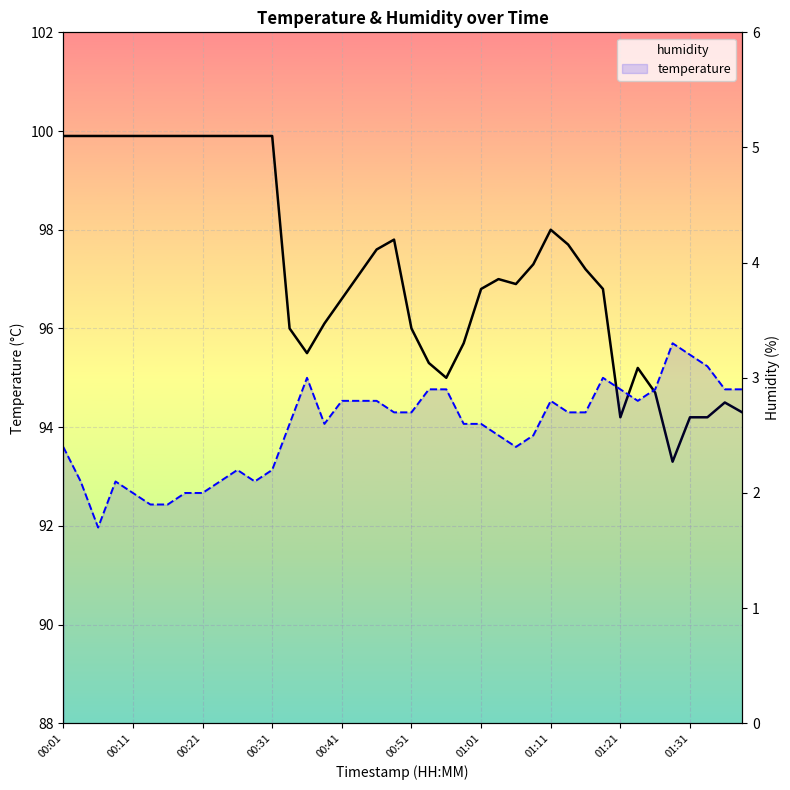

Reading left to right, list all the values displayed in this chart.

humidity: 99.9	99.9	99.9	99.9	99.9	99.9	99.9	99.9	99.9	99.9	99.9	99.9	99.9	96.0	95.5	96.1	96.6	97.1	97.6	97.8	96.0	95.3	95.0	95.7	96.8	97.0	96.9	97.3	98.0	97.7	97.2	96.8	94.2	95.2	94.7	93.3	94.2	94.2	94.5	94.3
temperature: 2.4	2.1	1.7	2.1	2.0	1.9	1.9	2.0	2.0	2.1	2.2	2.1	2.2	2.6	3.0	2.6	2.8	2.8	2.8	2.7	2.7	2.9	2.9	2.6	2.6	2.5	2.4	2.5	2.8	2.7	2.7	3.0	2.9	2.8	2.9	3.3	3.2	3.1	2.9	2.9